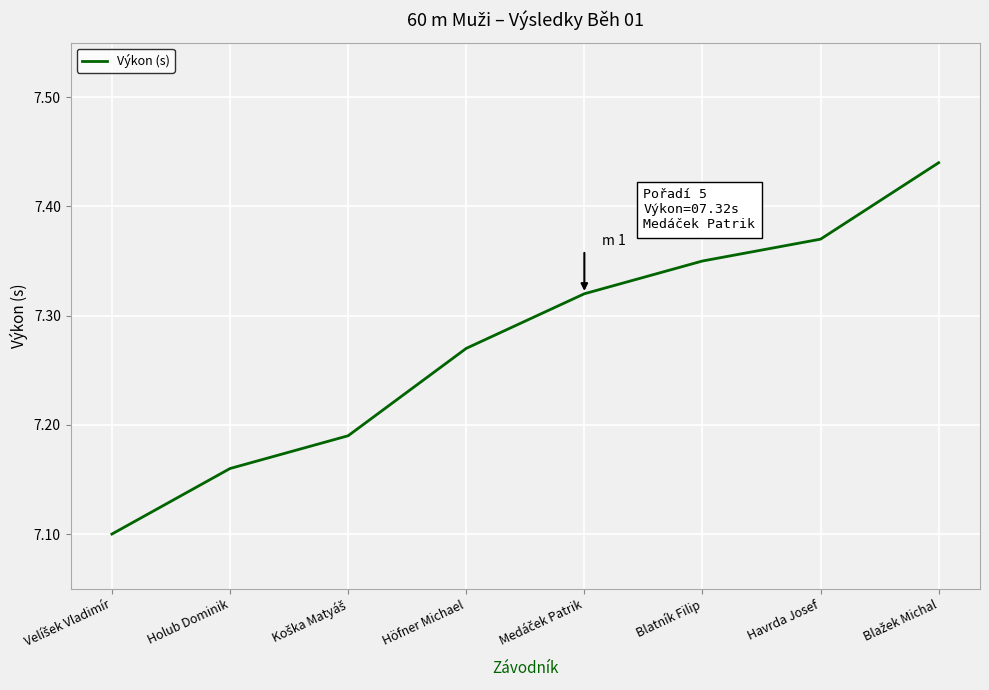

What position from the right is Havrda Josef?

2